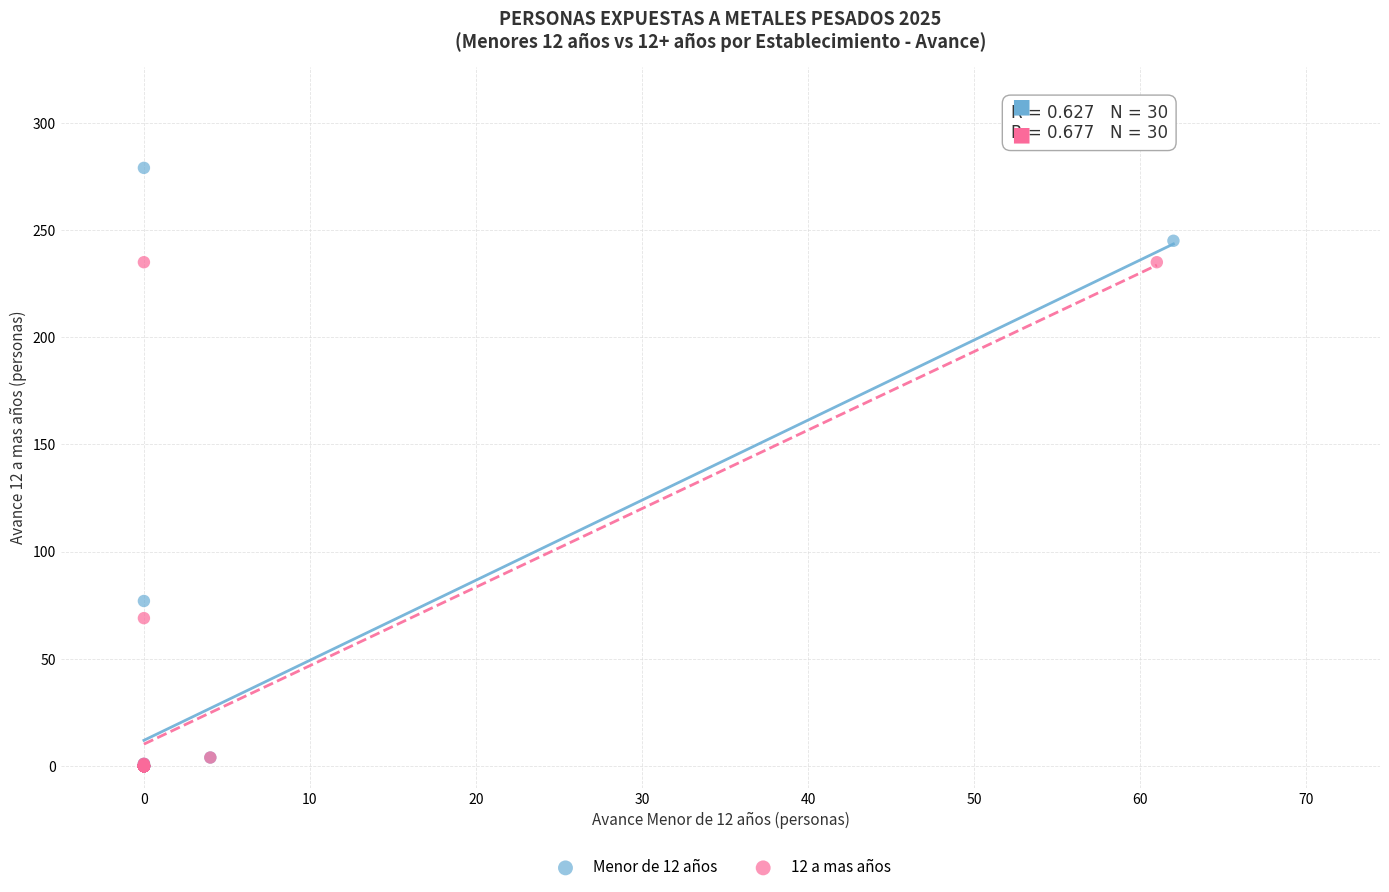

Which series contains the highest Y value?

Menor de 12 años